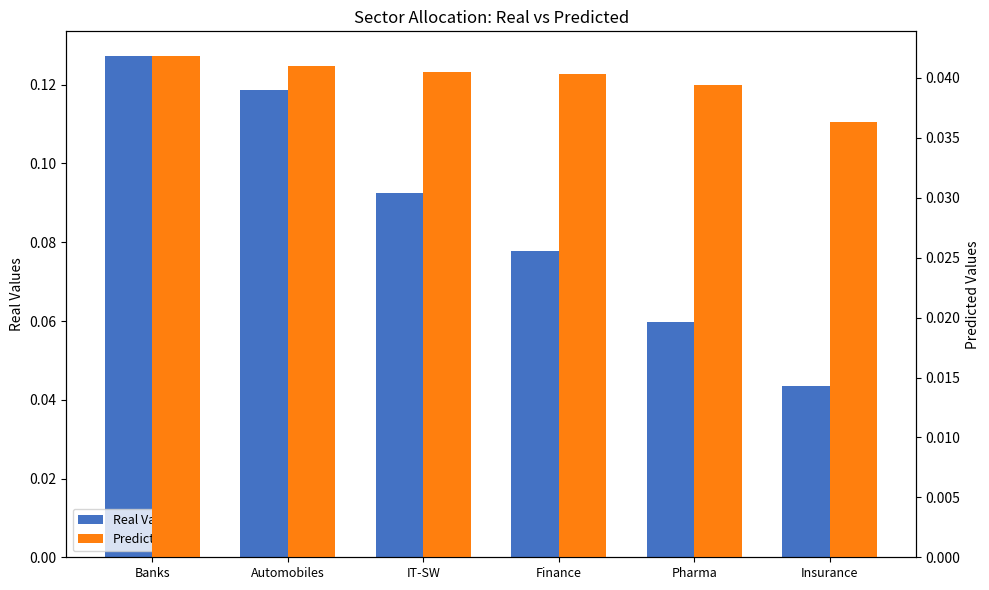

Reading right to left, what are all the values shown in this chart?

Real Values: Insurance=0.0	Pharma=0.1	Finance=0.1	IT-SW=0.1	Automobiles=0.1	Banks=0.1
Predicted: Insurance=0.0	Pharma=0.0	Finance=0.0	IT-SW=0.0	Automobiles=0.0	Banks=0.0